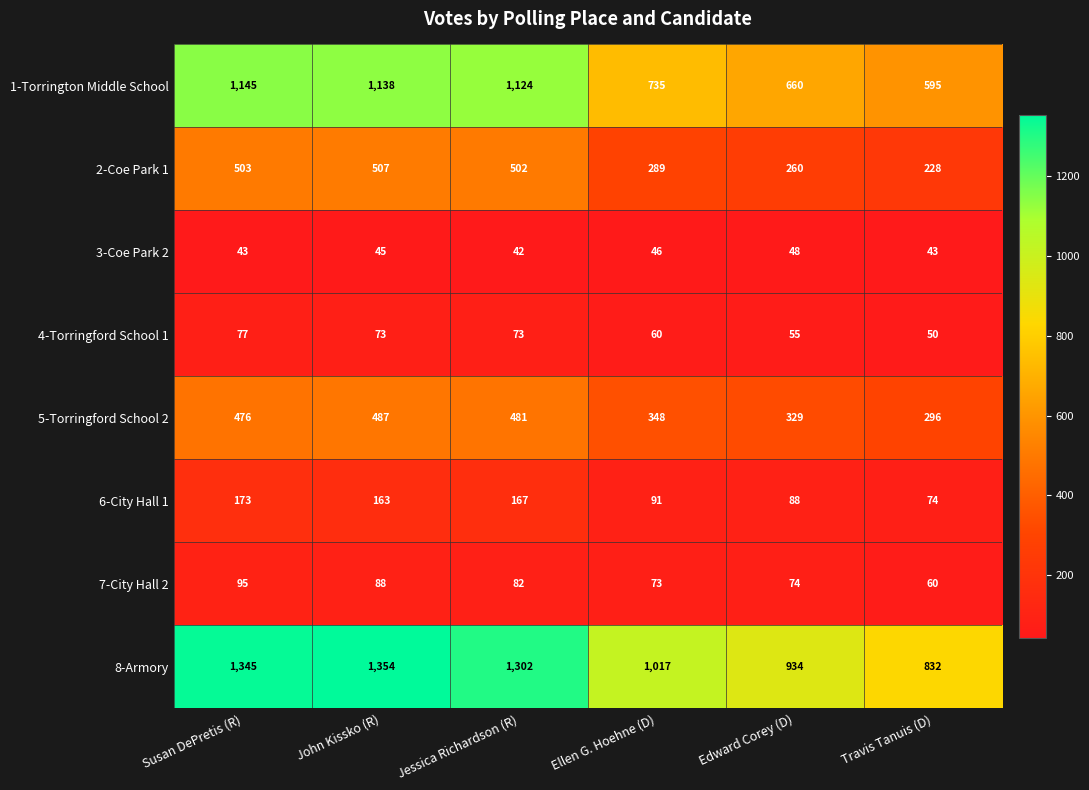

What is the sum of the 6-City Hall 1 values at Travis Tanuis (D) and John Kissko (R)?

237